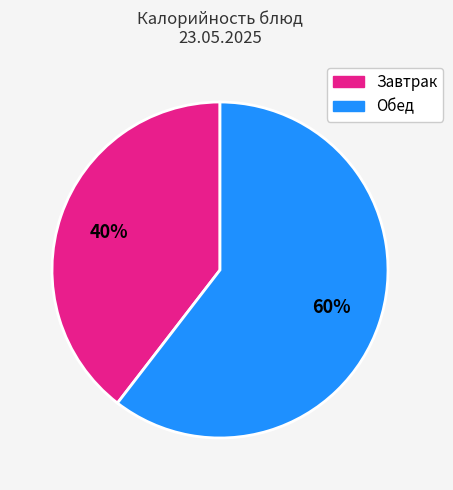

Combined, do Обед and Завтрак account for over 50%?

Yes